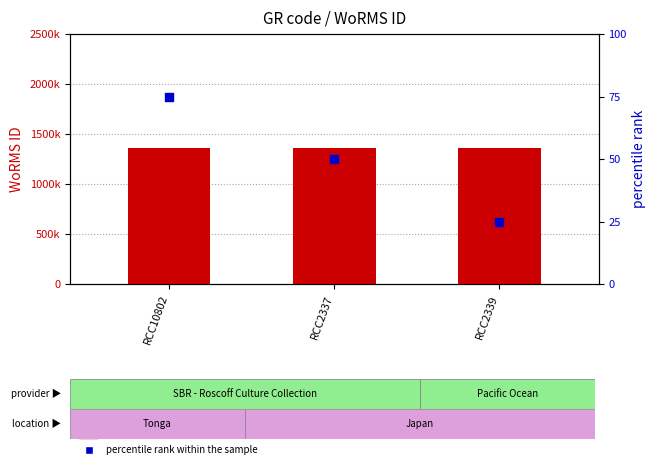

Which series reaches the maximum Y coordinate?

WoRMS ID